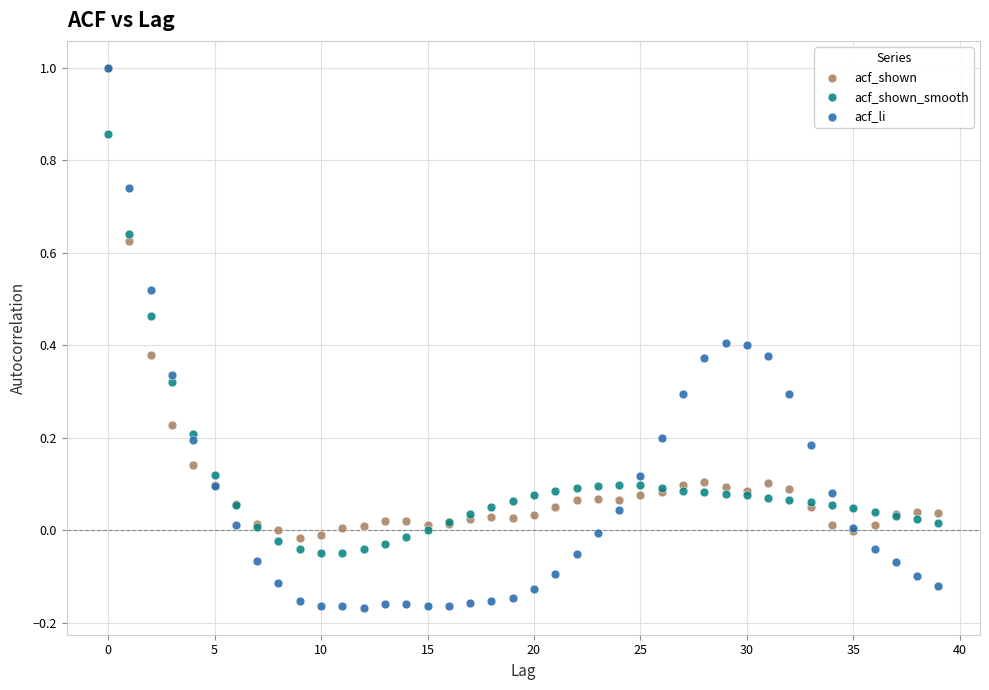

What are all the series names shown in the legend?

acf_shown, acf_shown_smooth, acf_li